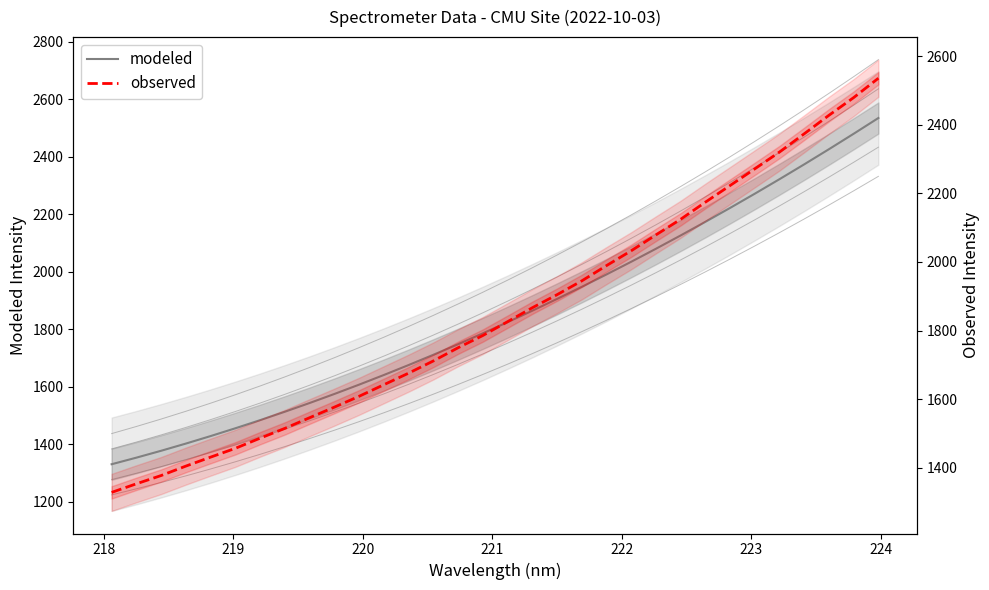

Which series has the largest total across all categories?

modeled